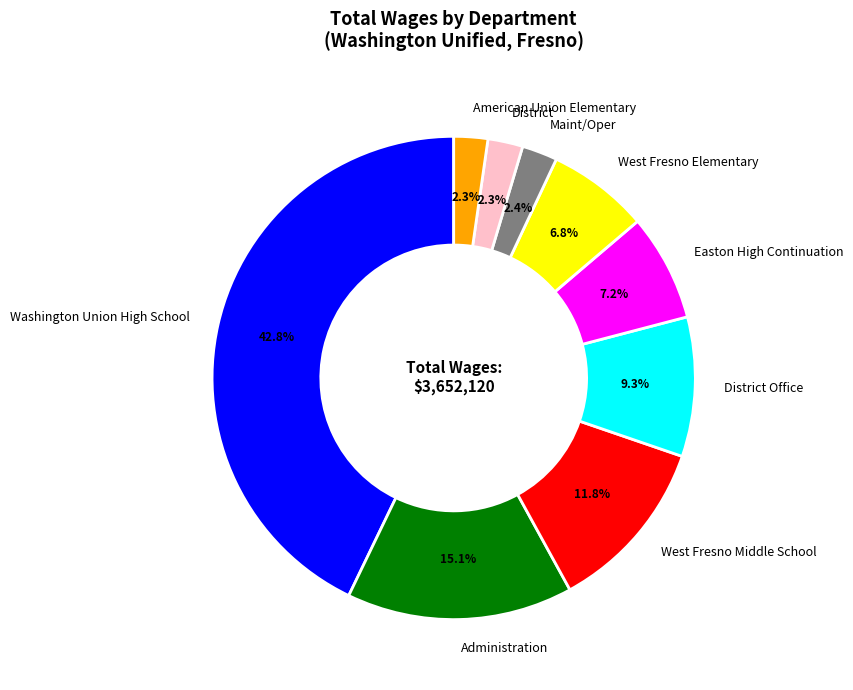

Which has a higher value, Easton High Continuation or American Union Elementary?

Easton High Continuation